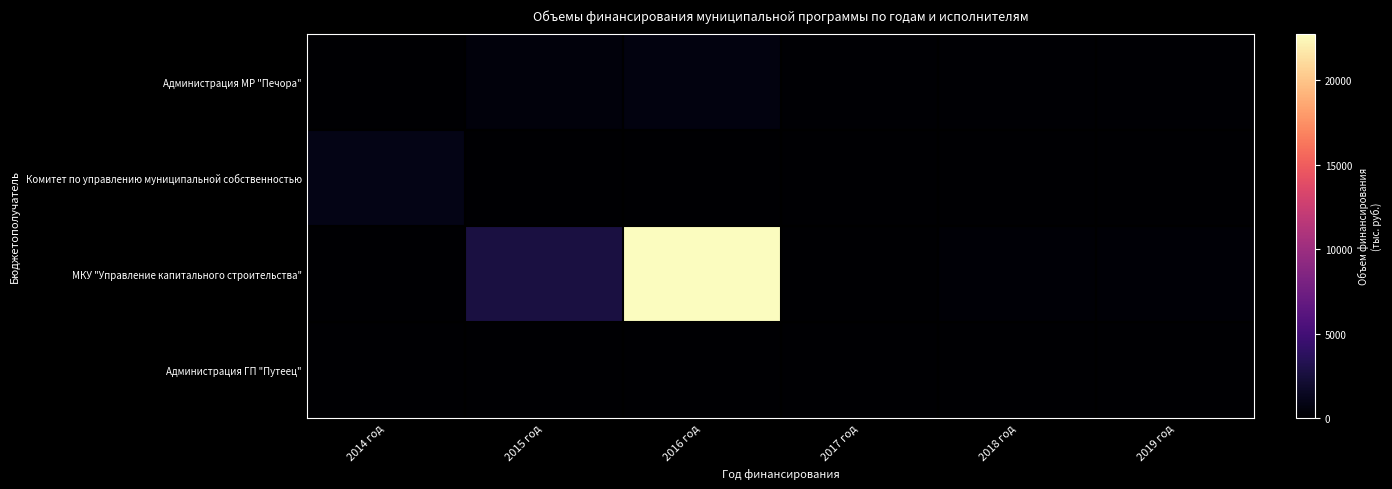

At which category is the sum across all series the highest?

2016 год